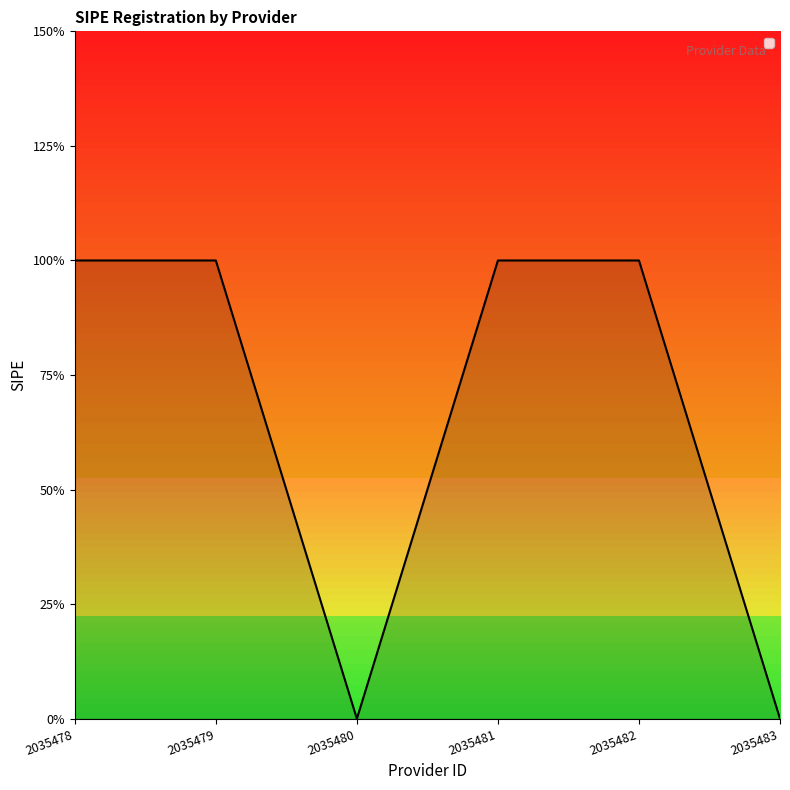

What is the greatest value displayed?

1